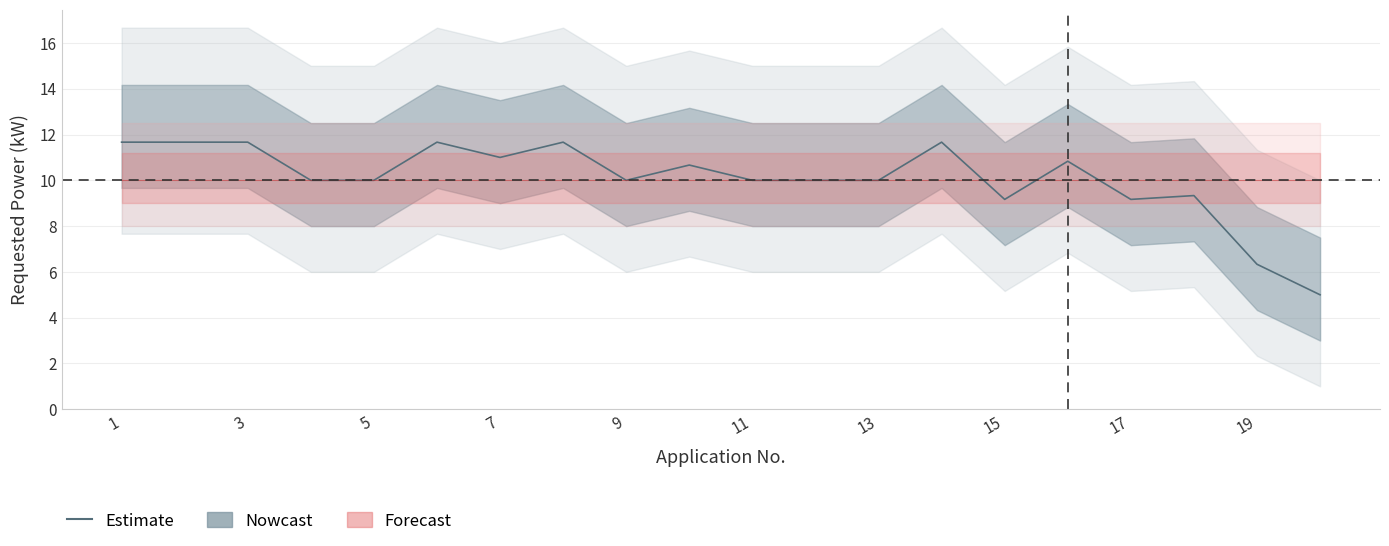

Where is power_kw nearest to the value 8?

8